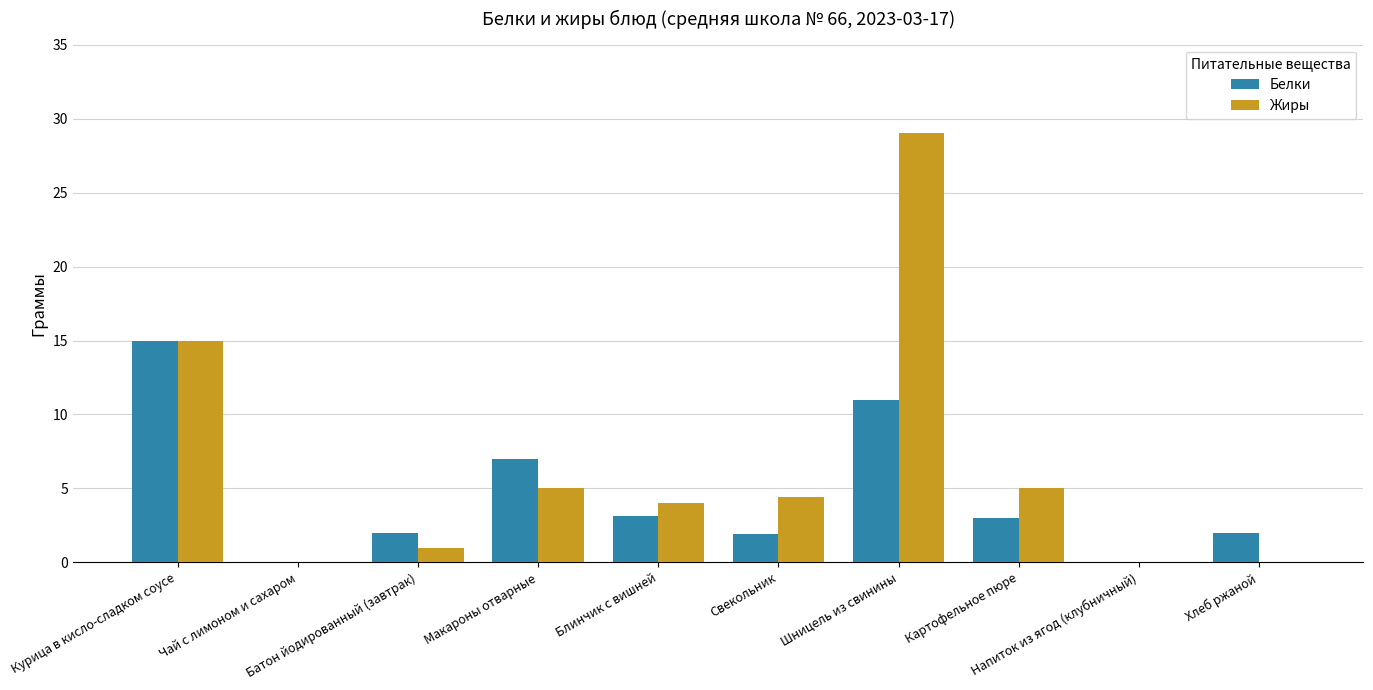

True or false: Жиры has a value of 17.0 at Напиток из ягод (клубничный).

False